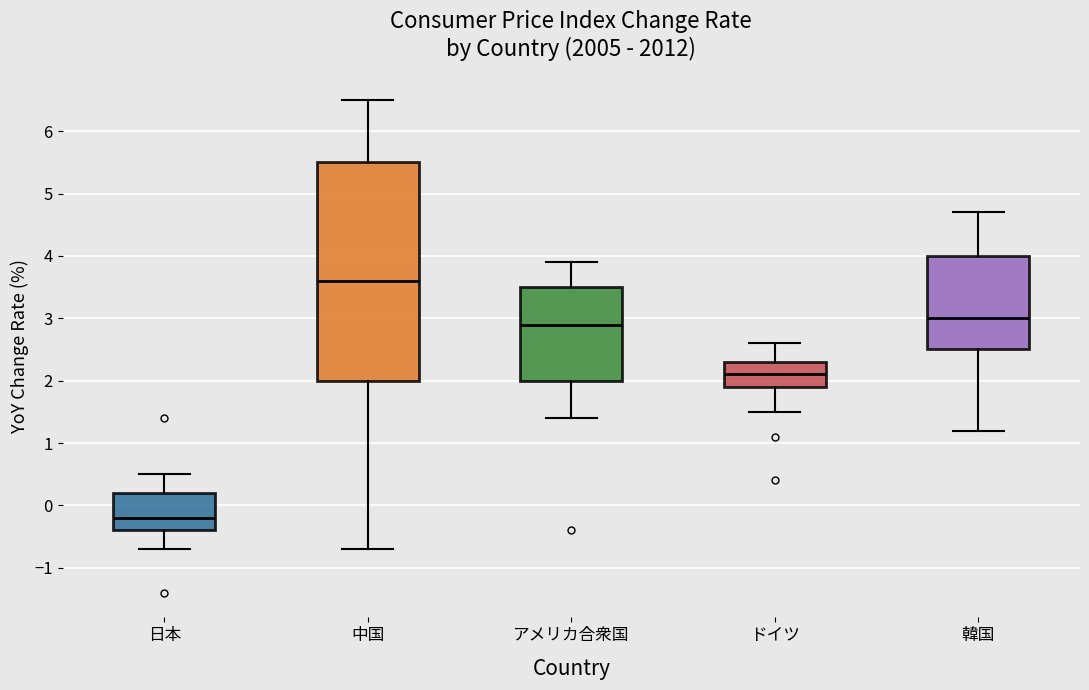

Comparing the boxes themselves (not the whiskers), which one is the tallest?

中国